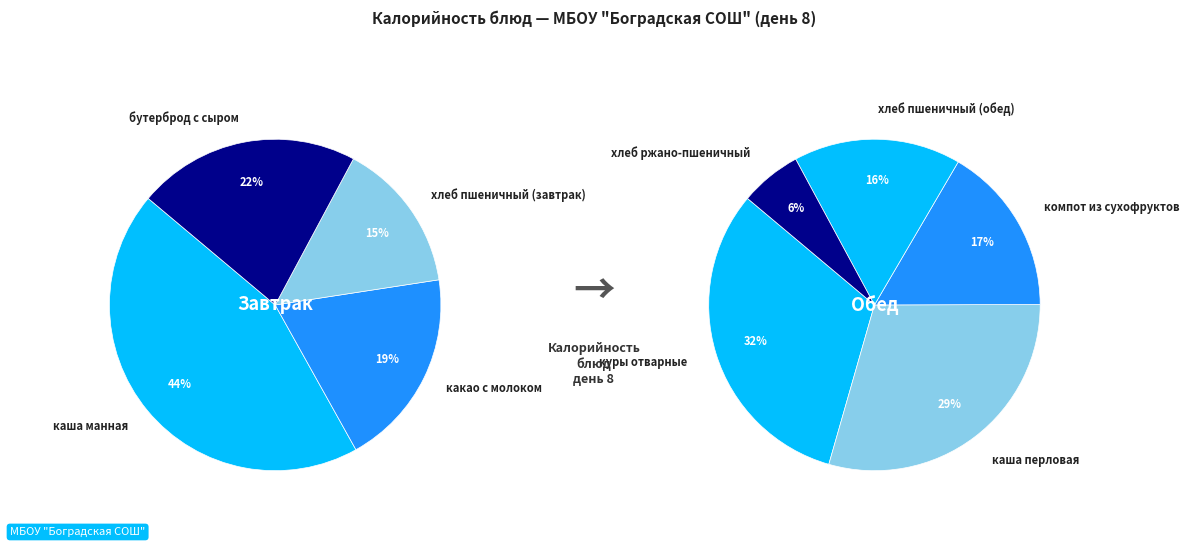

Which category has the biggest portion of the pie?

куры отварные